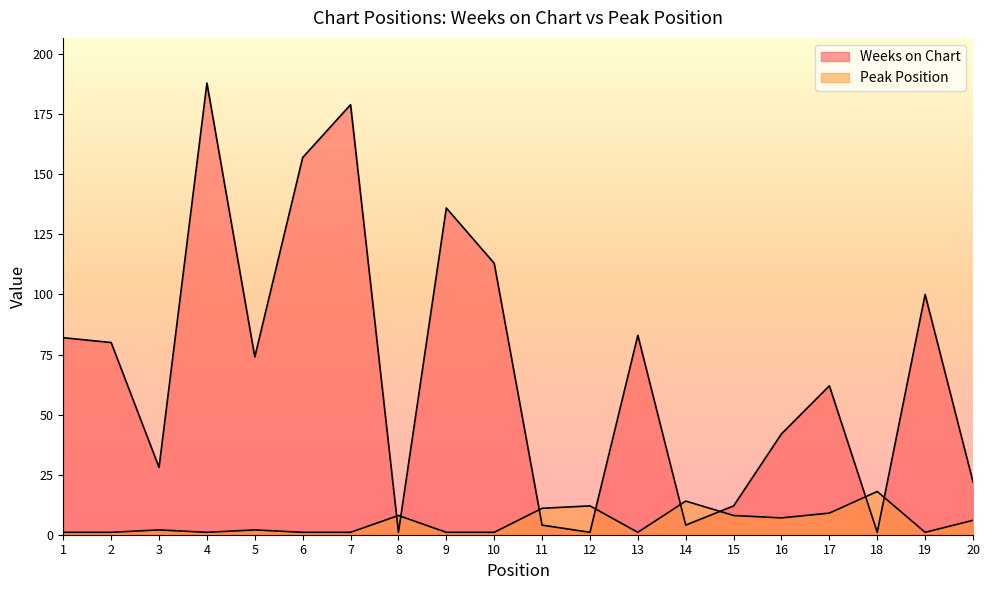

How many intersections are there between Peak Position and Weeks on Chart?

8